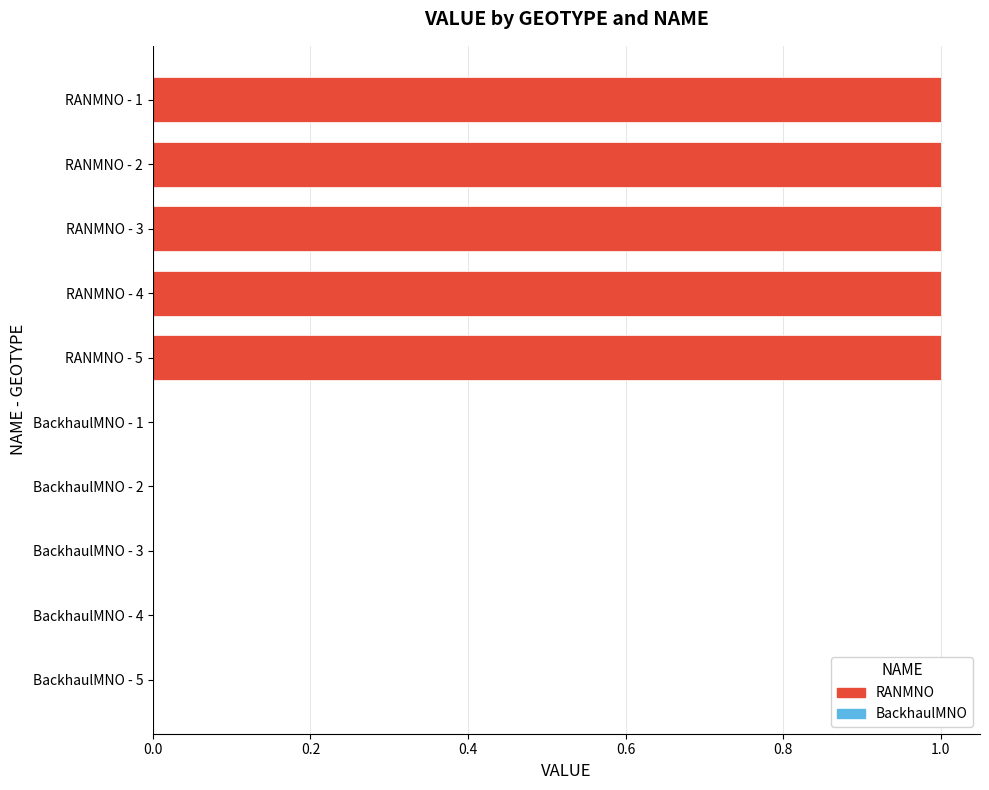

The chart shows a value of 1 at RANMNO - 5. True or false?

True